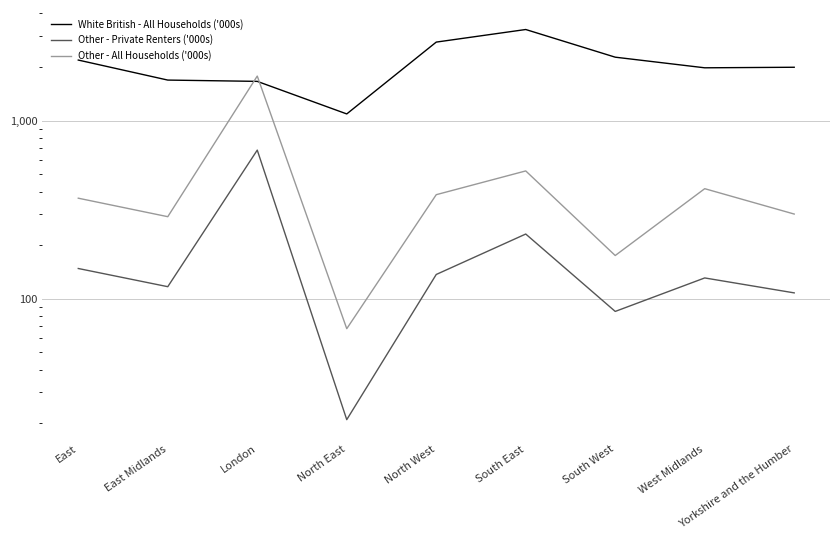

The Other - All Households ('000s) series shows 67 at South West. True or false?

False